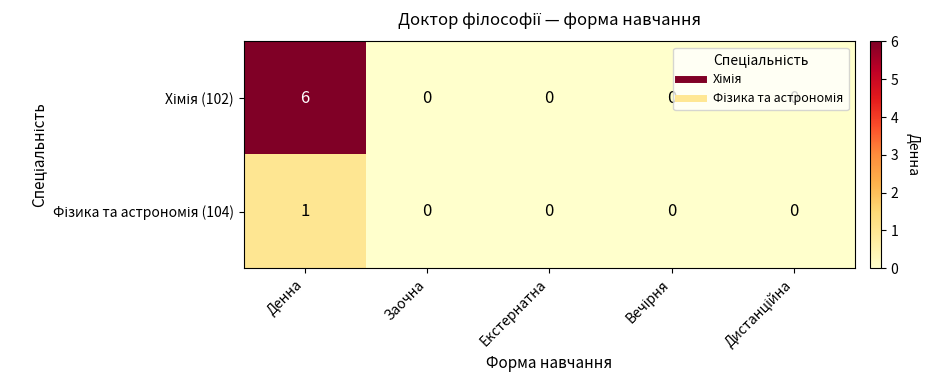

Count the number of categories in the chart.

5